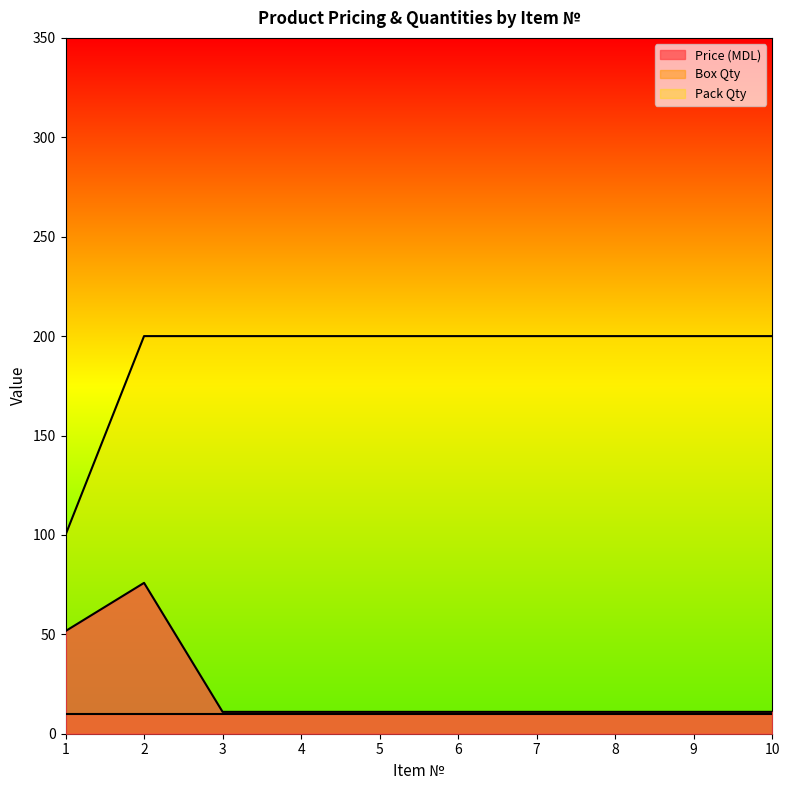

True or false: Pack Qty and Price (MDL) cross at least once.

False